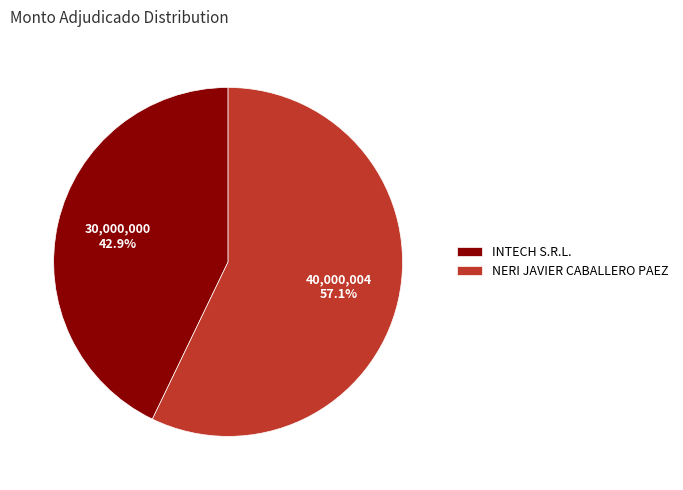

What is the largest slice in the pie chart?

NERI JAVIER CABALLERO PAEZ